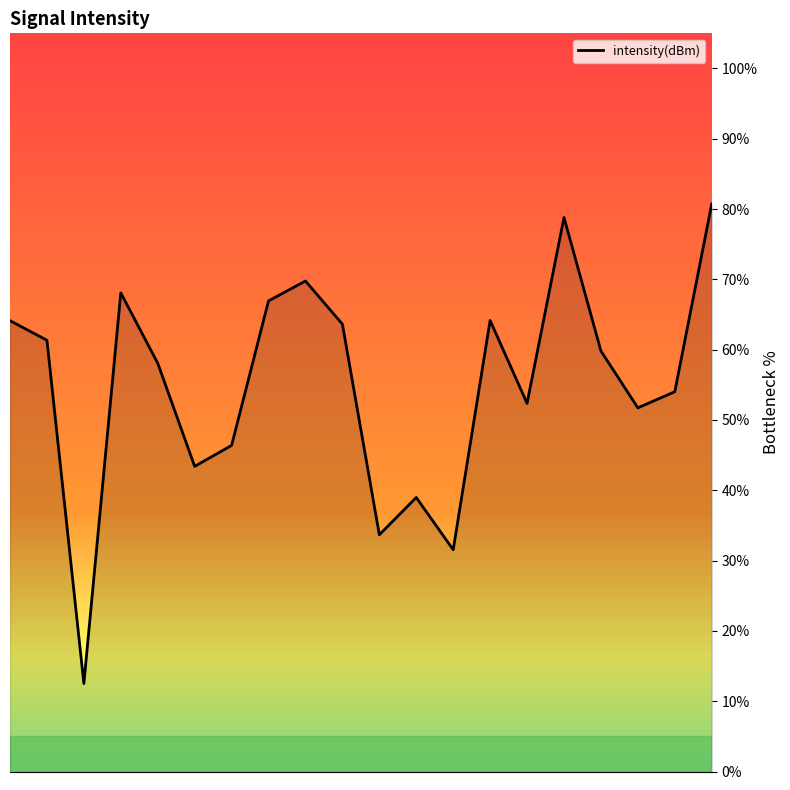

What is the average value?

55.0